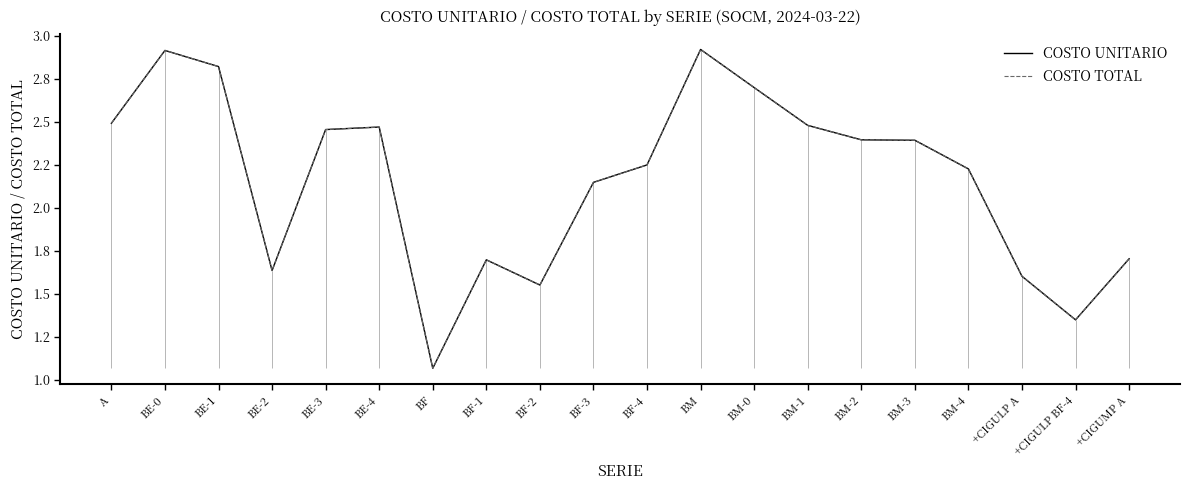

Reading right to left, transcribe all the data shown in this chart.

COSTO UNITARIO: 1.7	1.3	1.6	2.2	2.4	2.4	2.5	2.7	2.9	2.3	2.1	1.6	1.7	1.1	2.5	2.5	1.6	2.8	2.9	2.5
COSTO TOTAL: 1.7	1.3	1.6	2.2	2.4	2.4	2.5	2.7	2.9	2.3	2.1	1.6	1.7	1.1	2.5	2.5	1.6	2.8	2.9	2.5